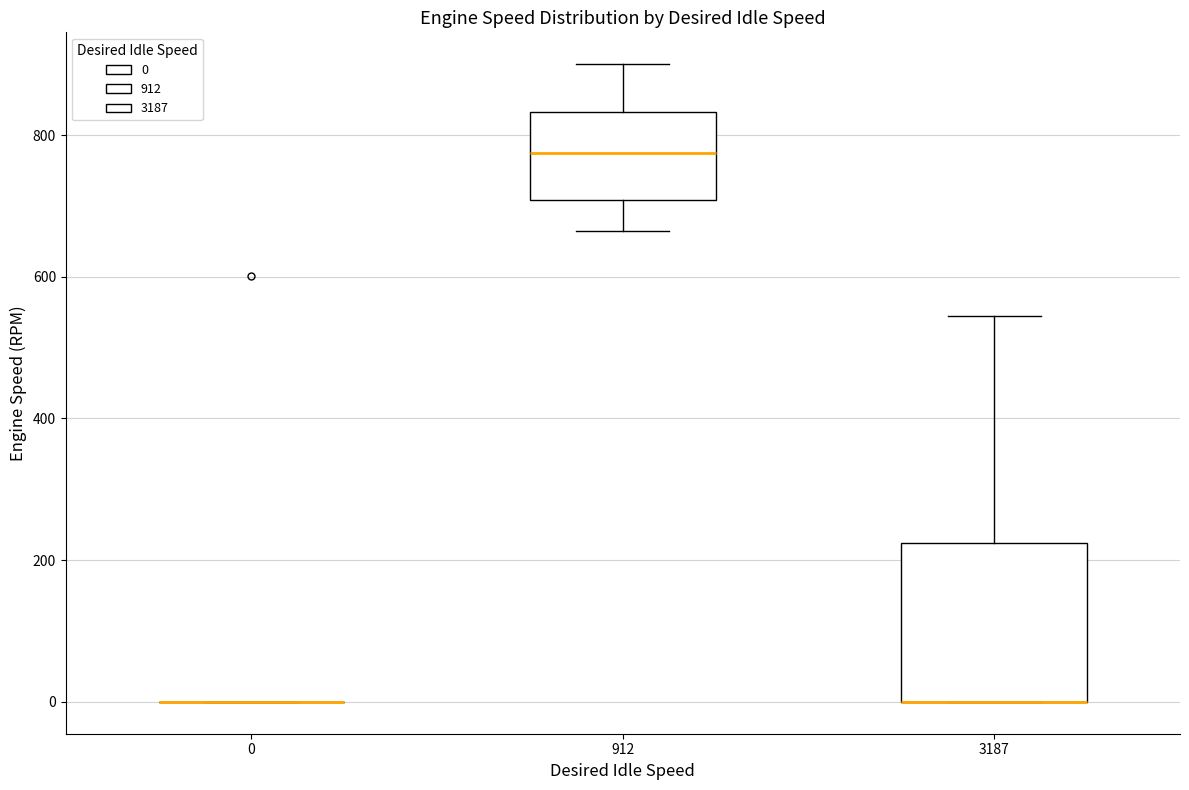

Reading left to right, read every box against the y-axis: the position of its median line, the range the box covers, and the ends of its whiskers. The values are not printed on the chart, so give them approximately, as read against the axis.

0: box collapsed to a line at 0, whiskers 0 to 0
912: median 780, box 700 to 840, whiskers 660 to 900
3187: median 0 (drawn on the box's lower edge), box 0 to 220, whiskers 0 to 540